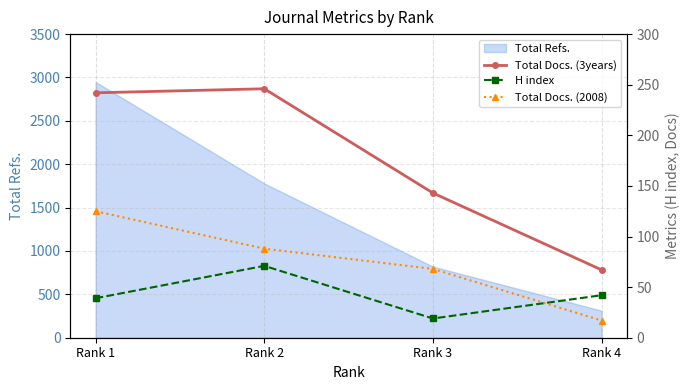

What is the difference between the maximum and minimum values in the Total Docs. (3years) series?

179